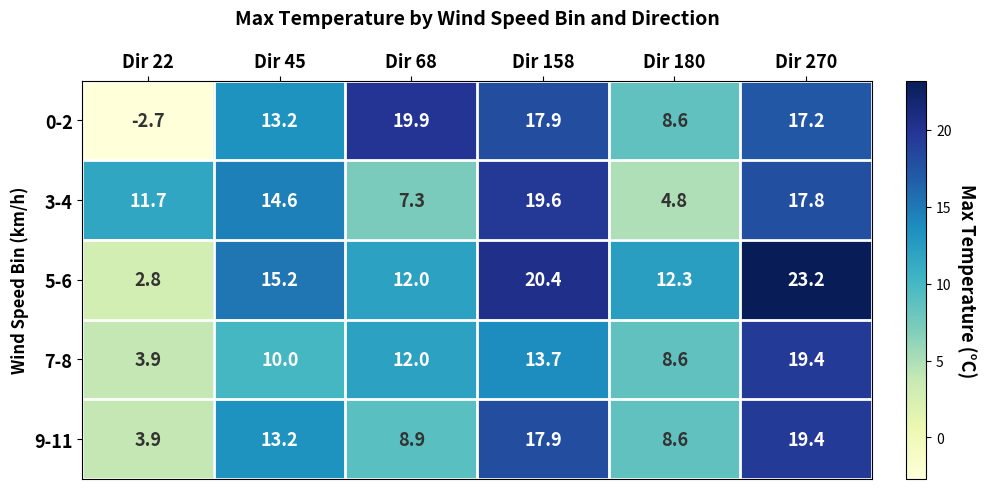

True or false: 9-11 has a value of 13.2 at Dir 45.

True